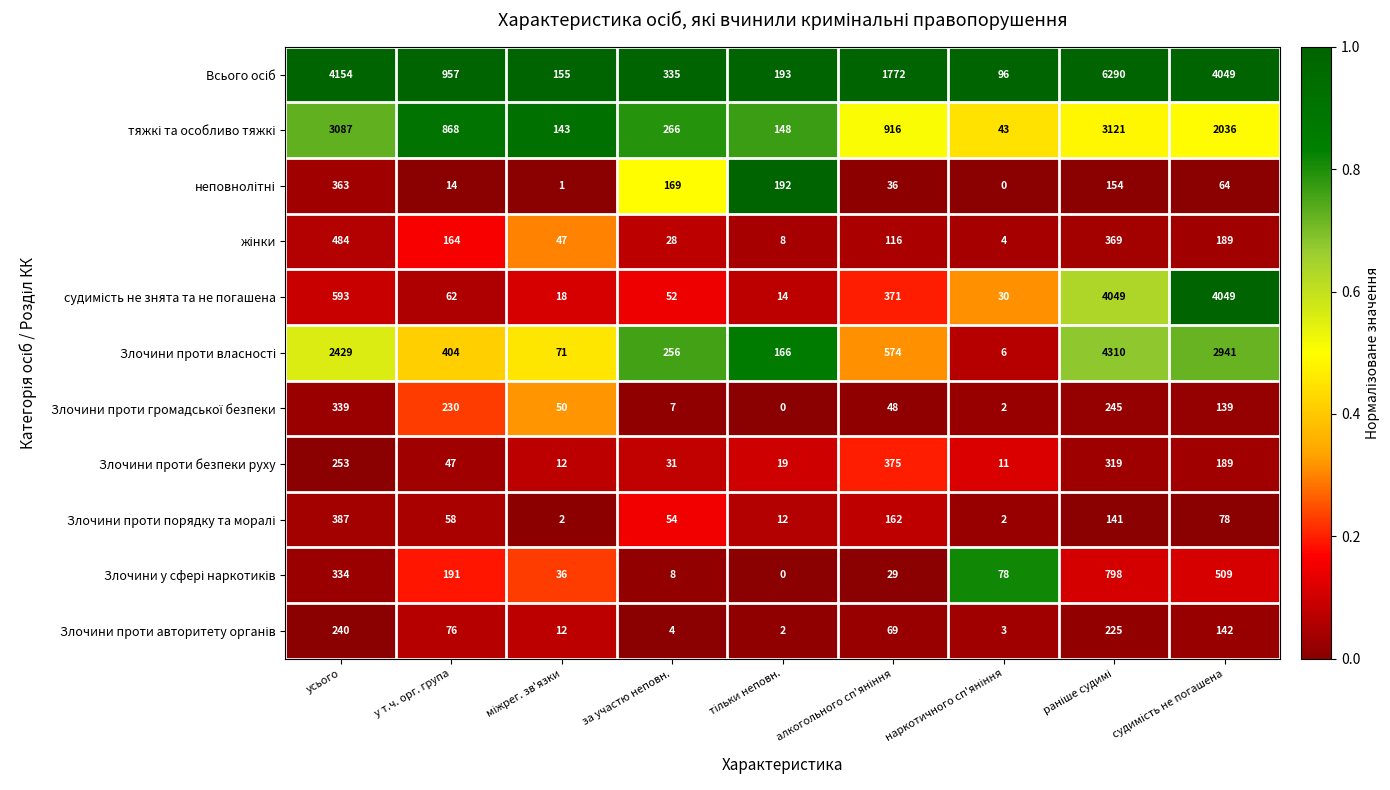

At how many categories does at least one series exceed 0?

9